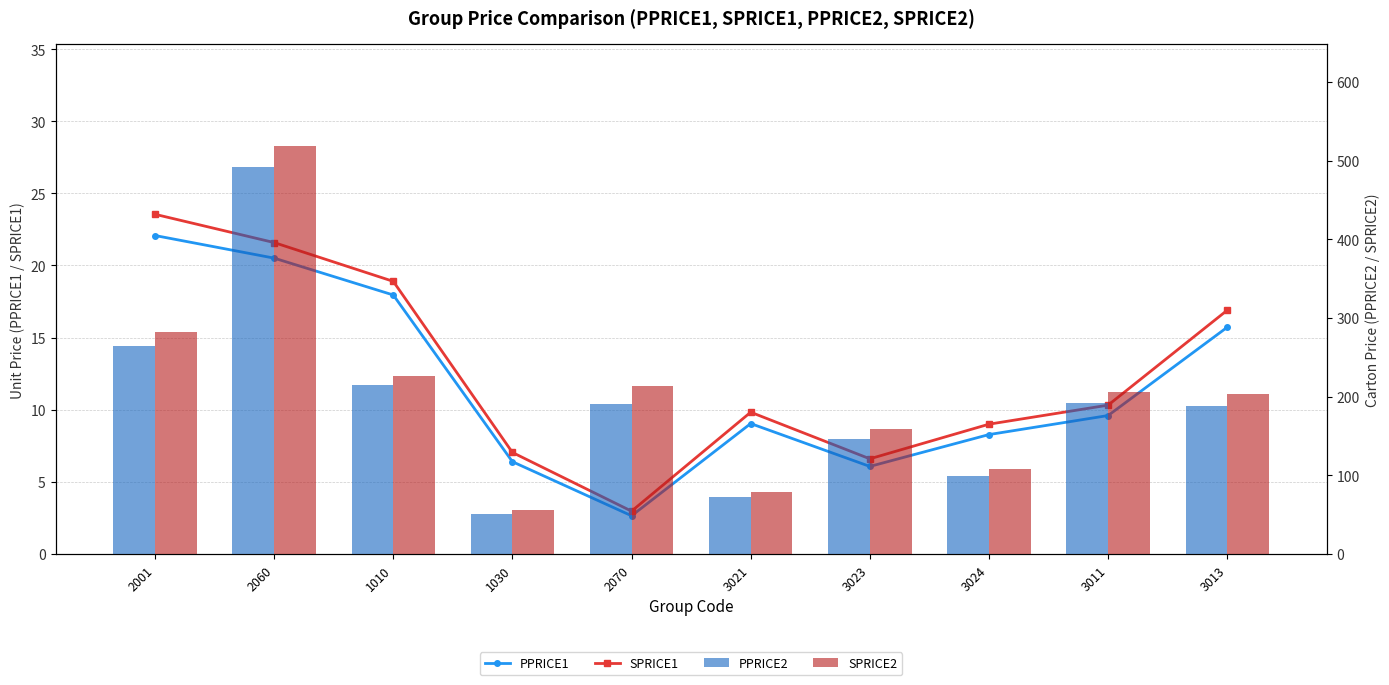

At which category is the sum across all series the highest?

2060